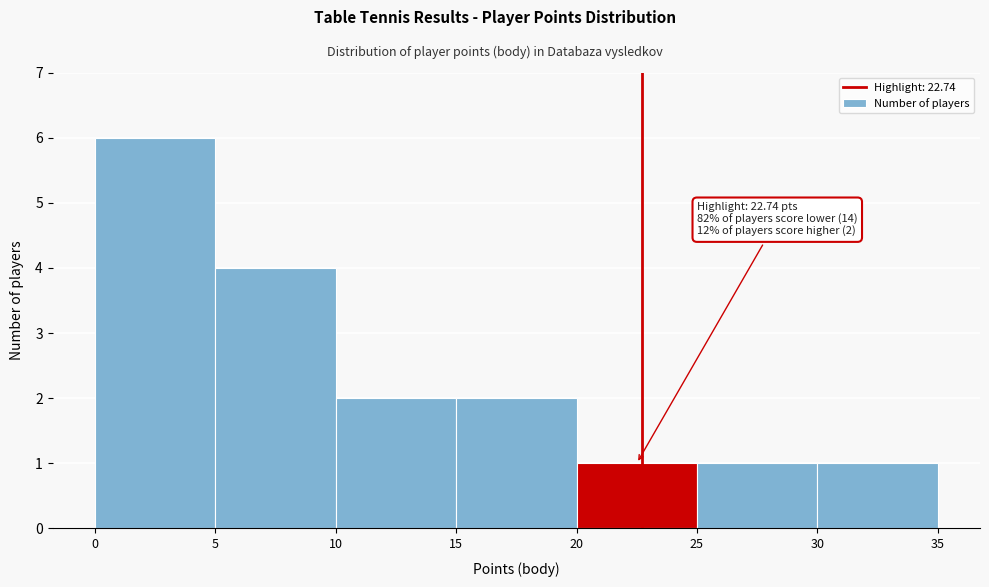

Over which range of the x-axis is the bar tallest?

0 to 5